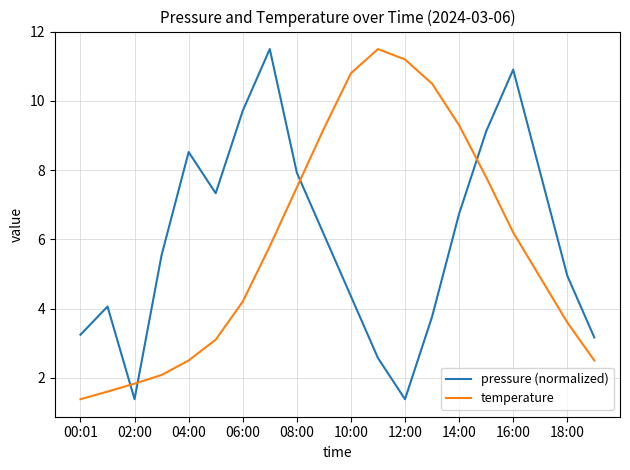

How many lines are shown in the chart?

2